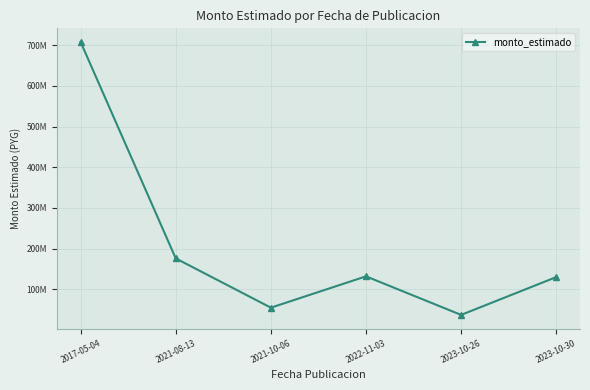

True or false: there are more than 0 points higher than both neighbors.

True